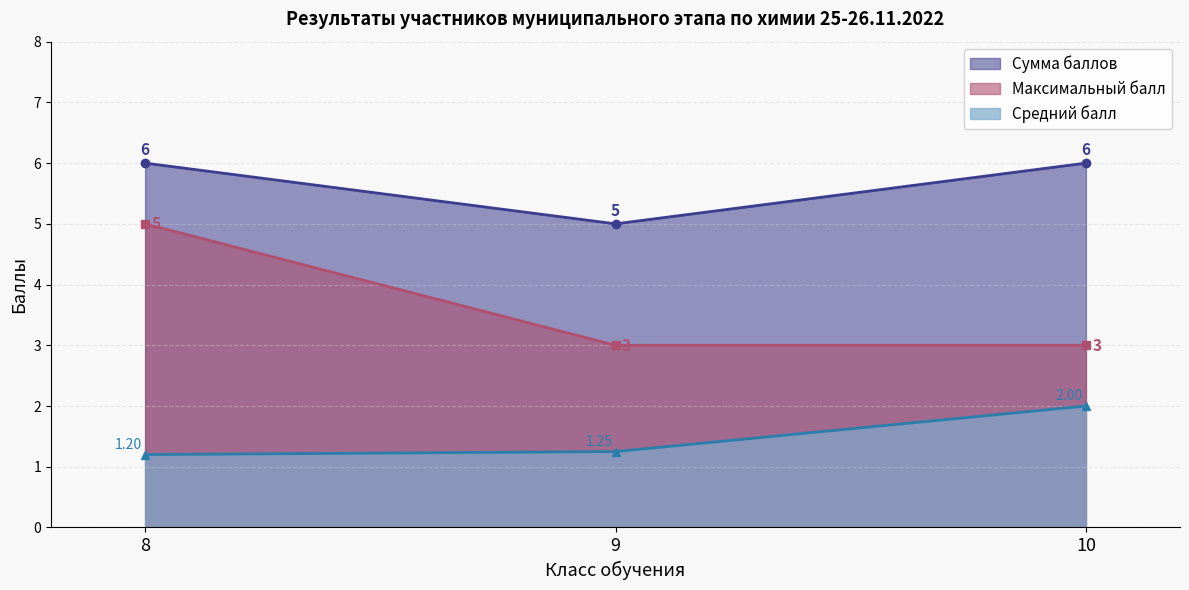

Count the number of categories in the chart.

3